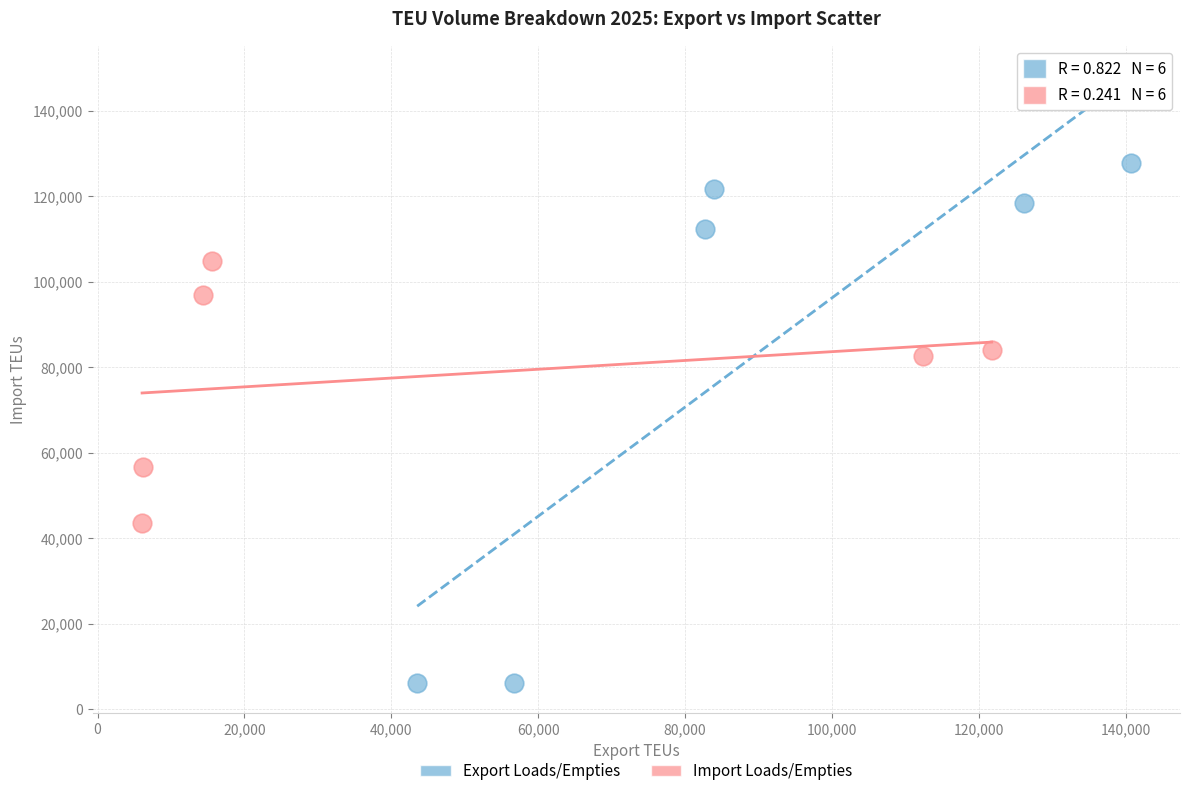

Which series contains the highest Y value?

Export Loads/Empties